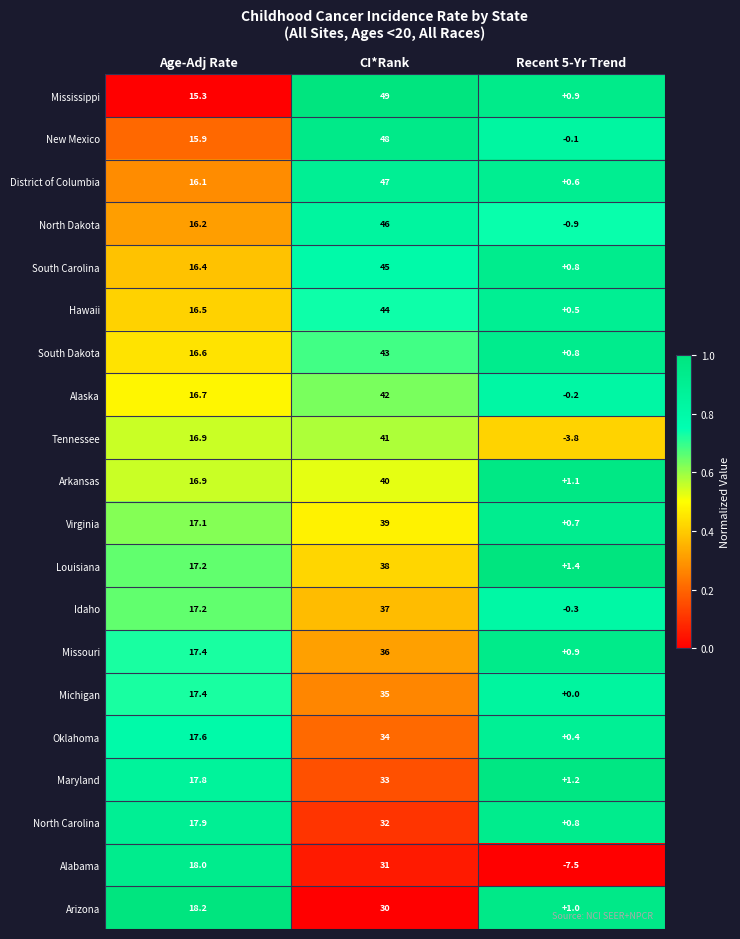

True or false: District of Columbia has a value of 47.0 at CI*Rank.

True